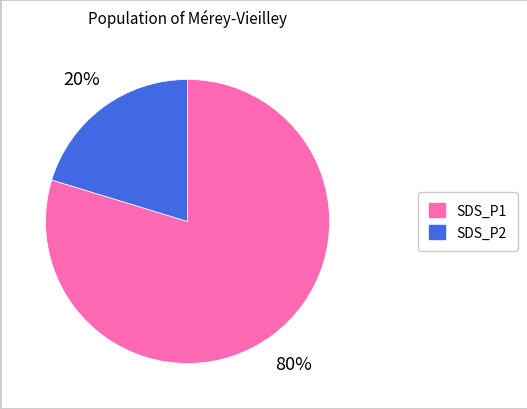

True or false: SDS_P2 accounts for 11% of the total.

False